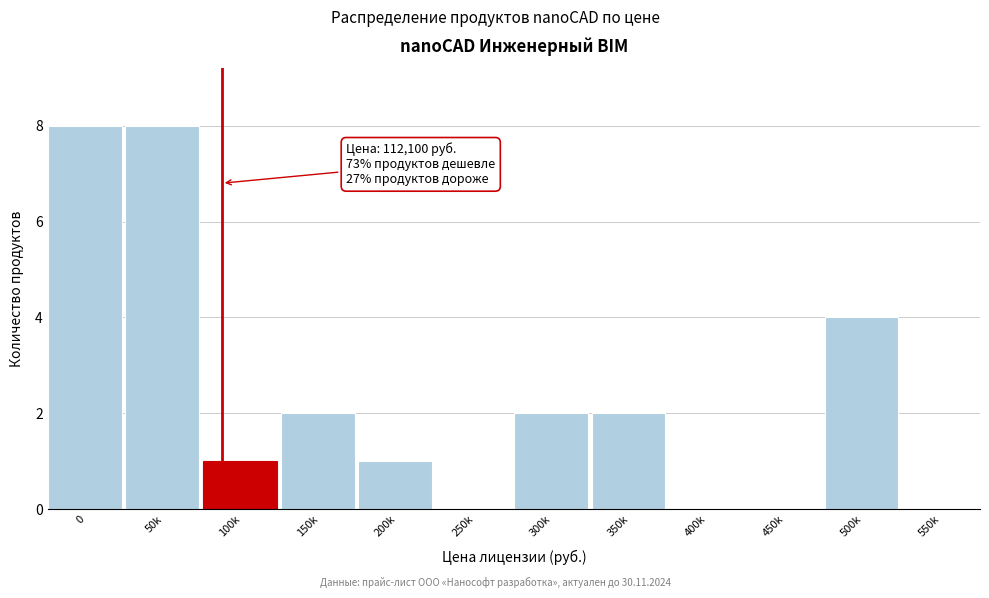

Reading left to right, transcribe all the data shown in this chart.

0=8	50k=8	100k=1	150k=2	200k=1	250k=0	300k=2	350k=2	400k=0	450k=0	500k=4	550k=0